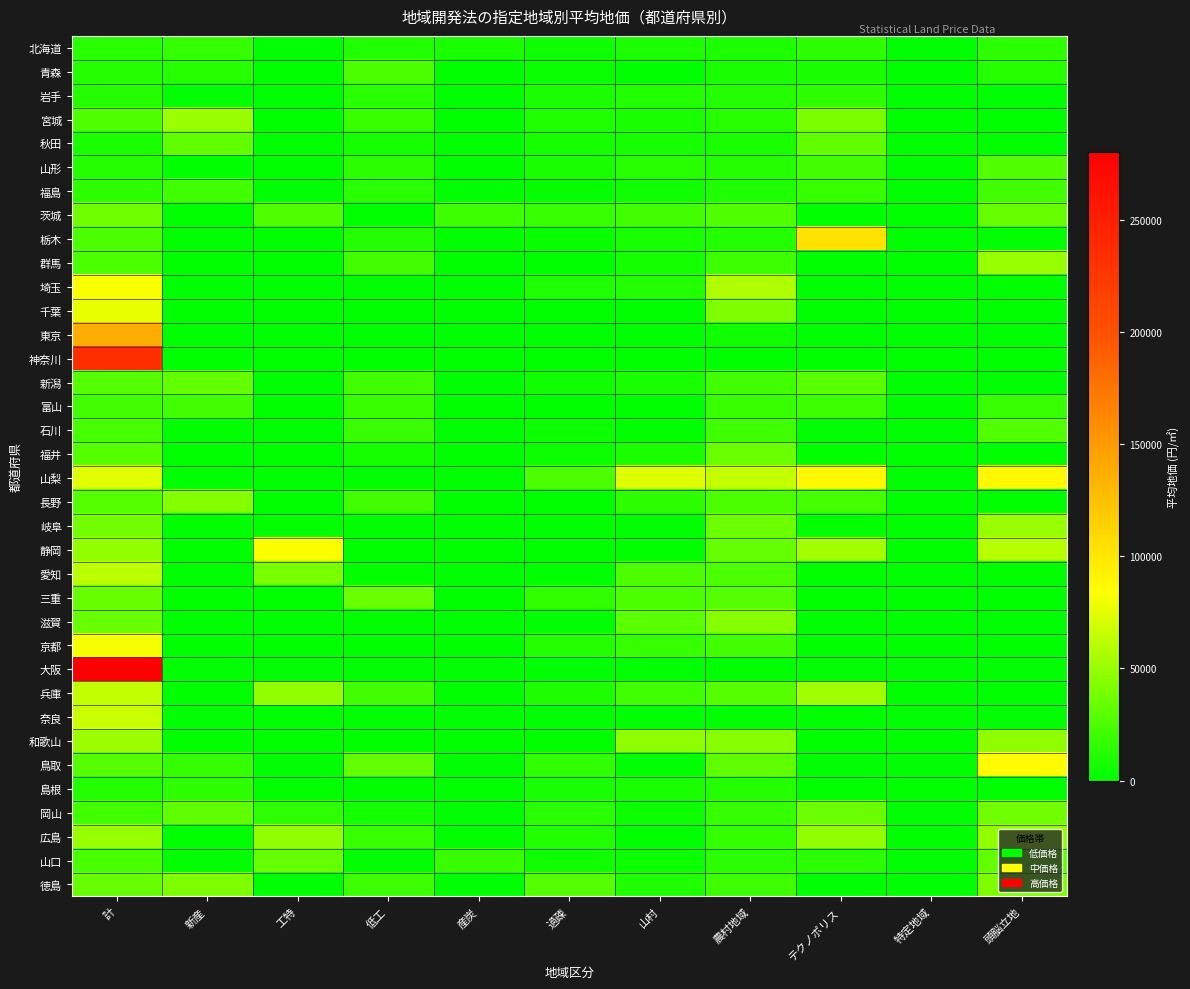

At how many categories does at least one series exceed 5279?

10